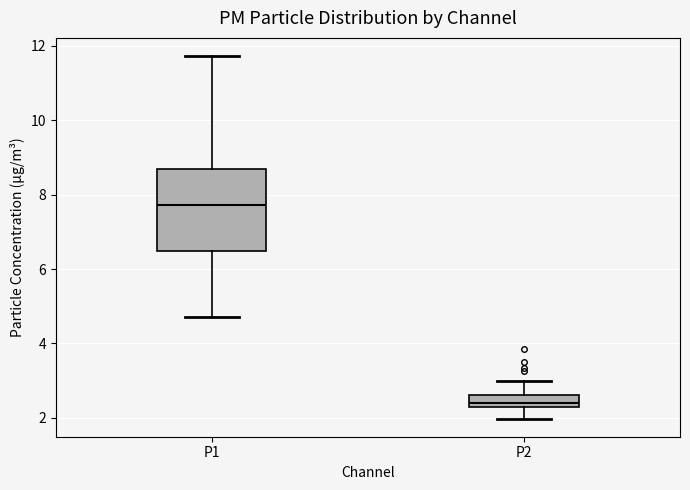

Which box is the tallest, from its lower edge to its upper edge?

P1